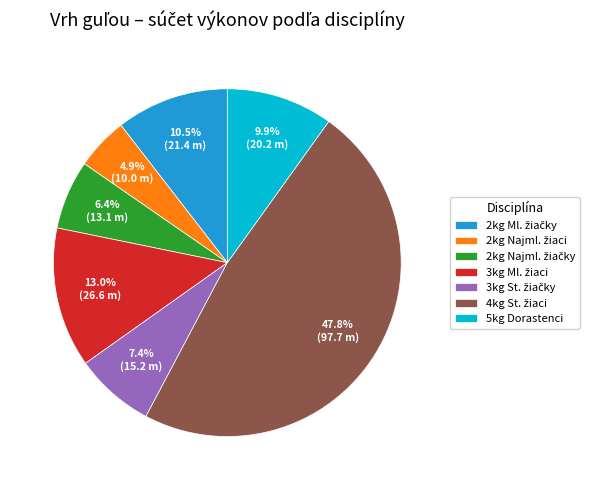

How many slices are in this pie chart?

7